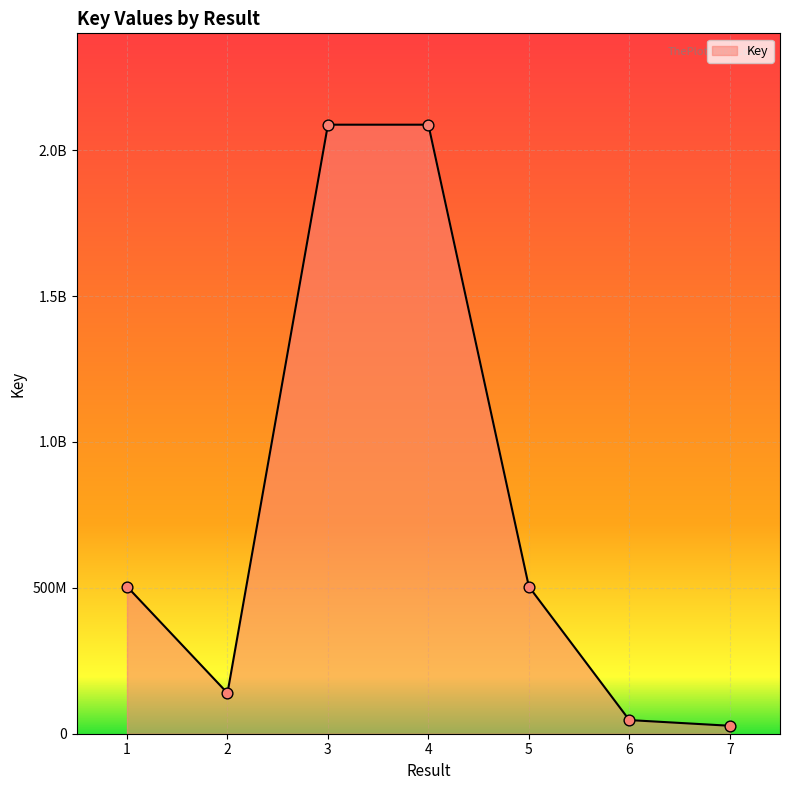

Is this an area chart (filled region under the line)?

Yes